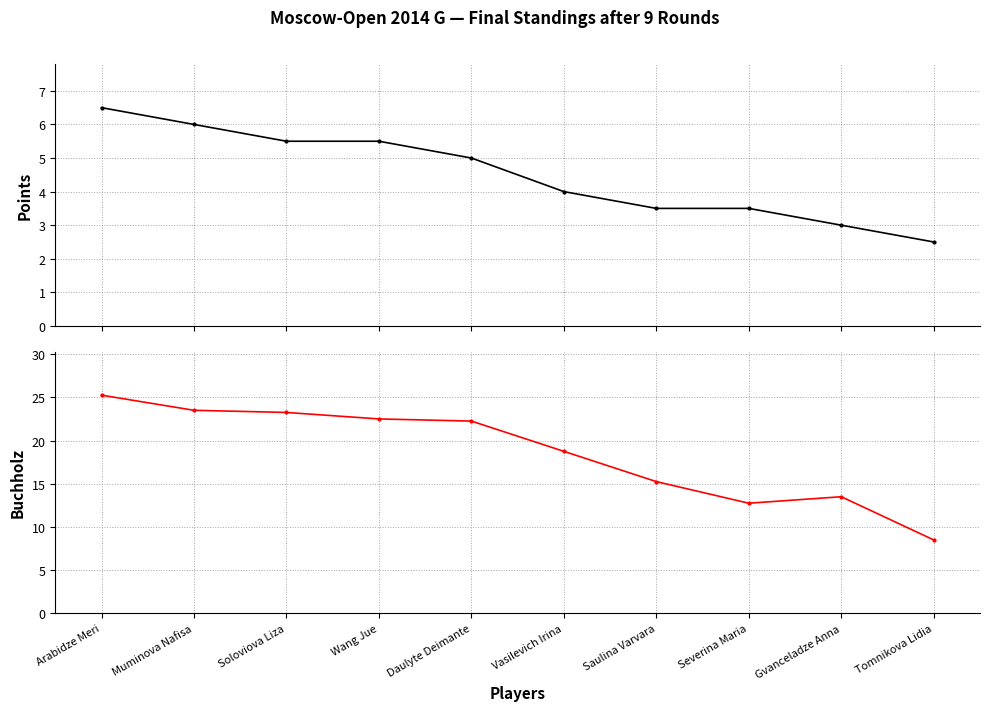

List the series in order of their peak value, highest first.

Buchholz (Doп2), Points